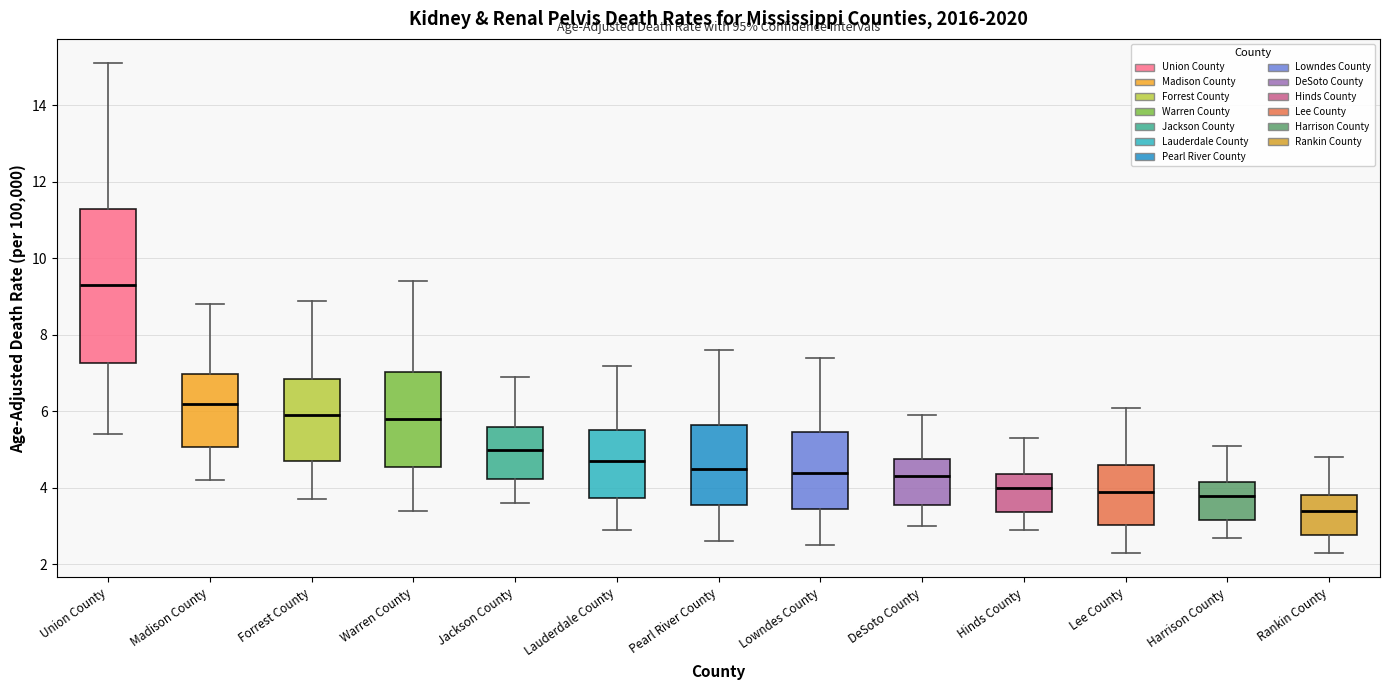

Which box is the tallest, from its lower edge to its upper edge?

Union County